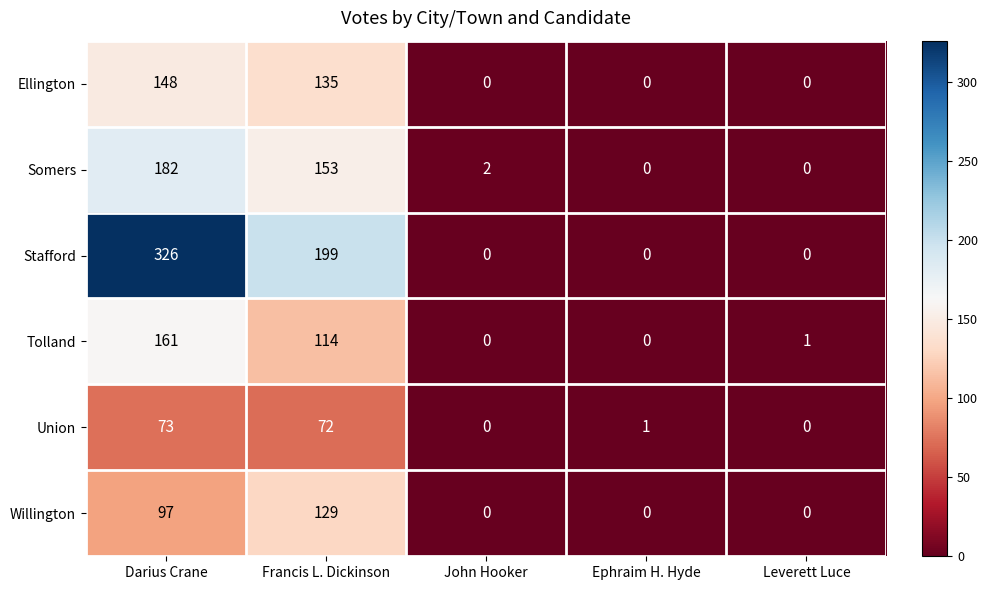

Count the number of categories in the chart.

5